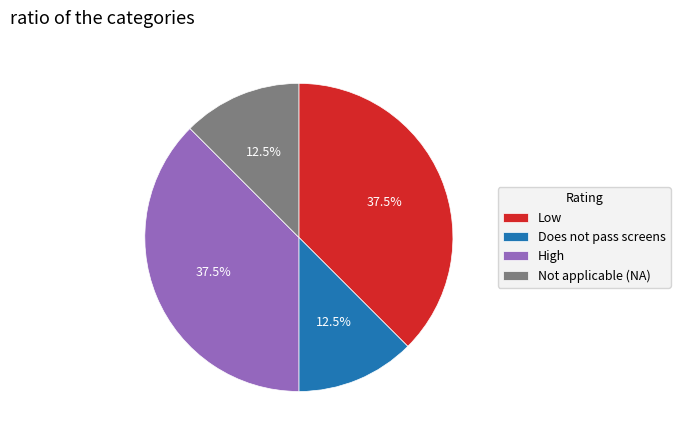

Do High and Low together represent more than half of the pie?

Yes